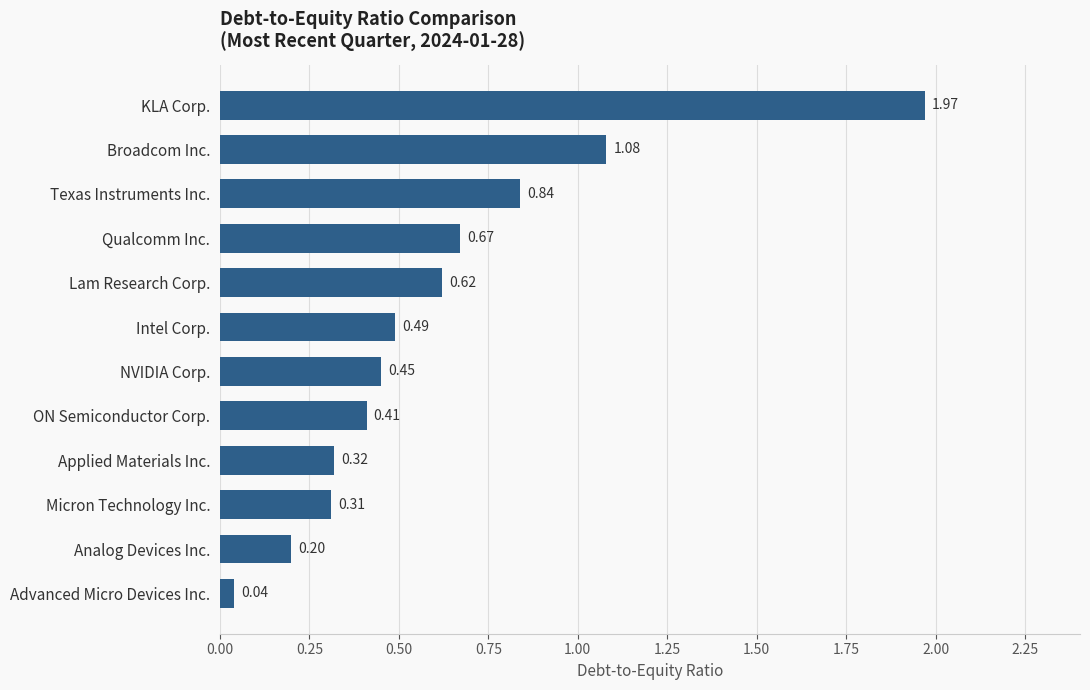

What is the label of the 1st bar from the bottom?

Advanced Micro Devices Inc.